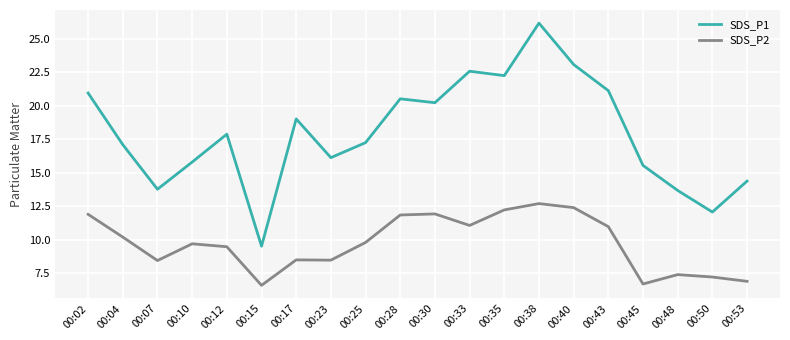

What are all the series names shown in the legend?

SDS_P1, SDS_P2